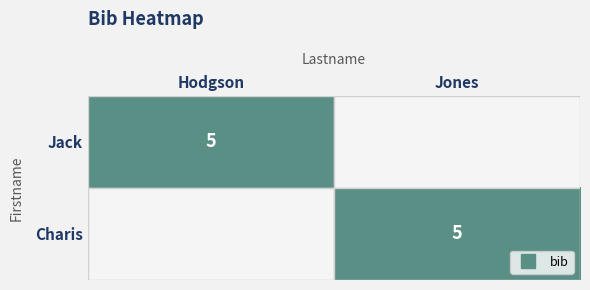

What is the difference between the Jack values at Hodgson and Jones?

5